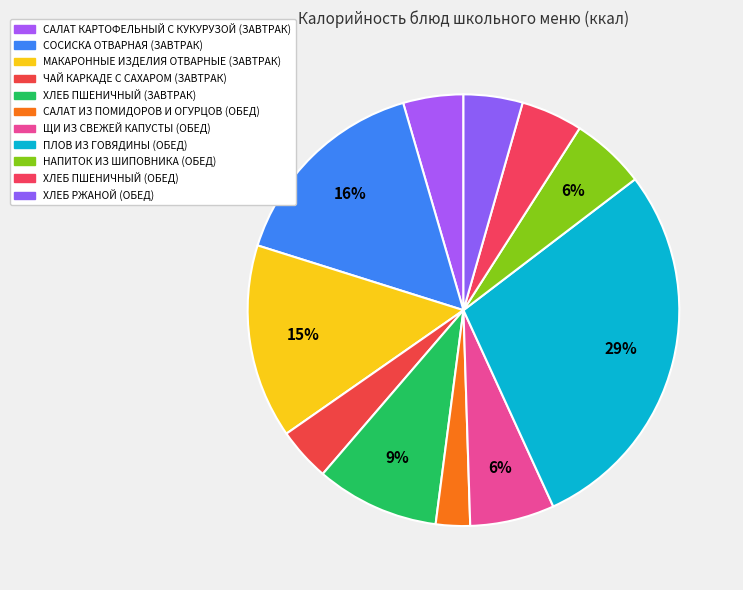

What is the change in value from СОСИСКА ОТВАРНАЯ (ЗАВТРАК) to МАКАРОННЫЕ ИЗДЕЛИЯ ОТВАРНЫЕ (ЗАВТРАК)?

-16.4